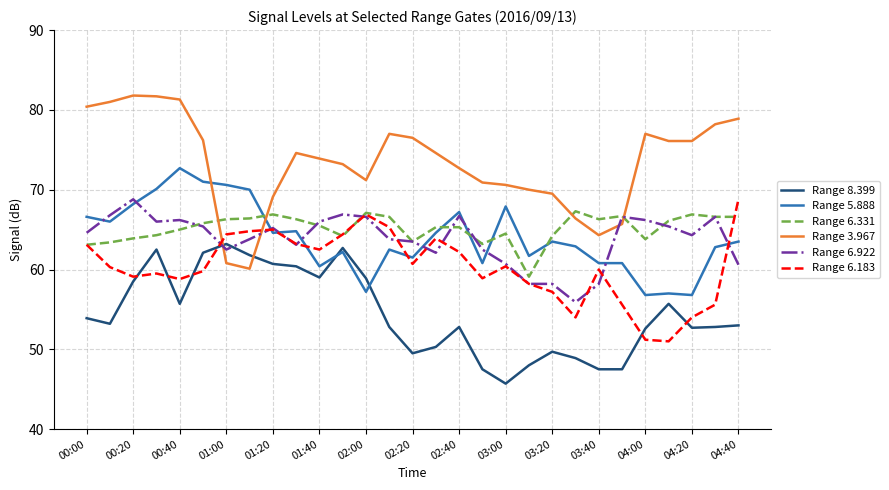

Which series ends up on top after the final intersection of Range 3.967 and Range 5.888?

Range 3.967